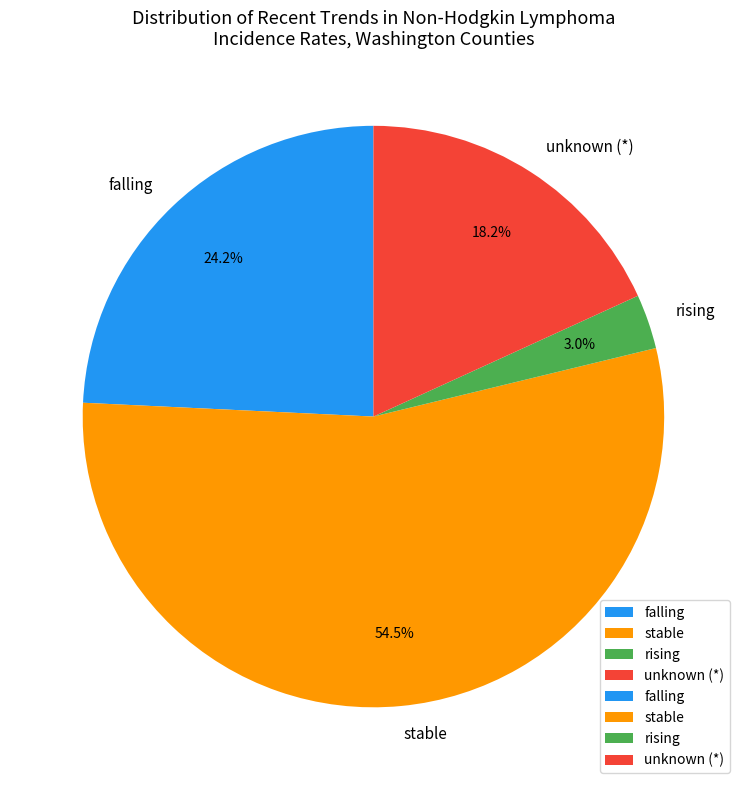

Does stable account for over 50% of the chart?

Yes